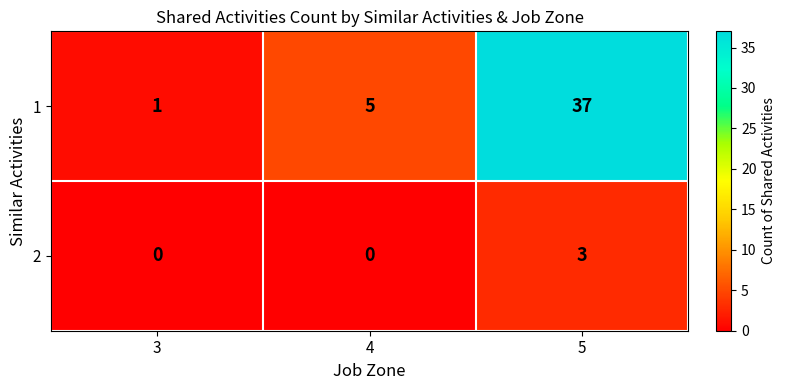

Which category has the highest value in the 1 series?

5